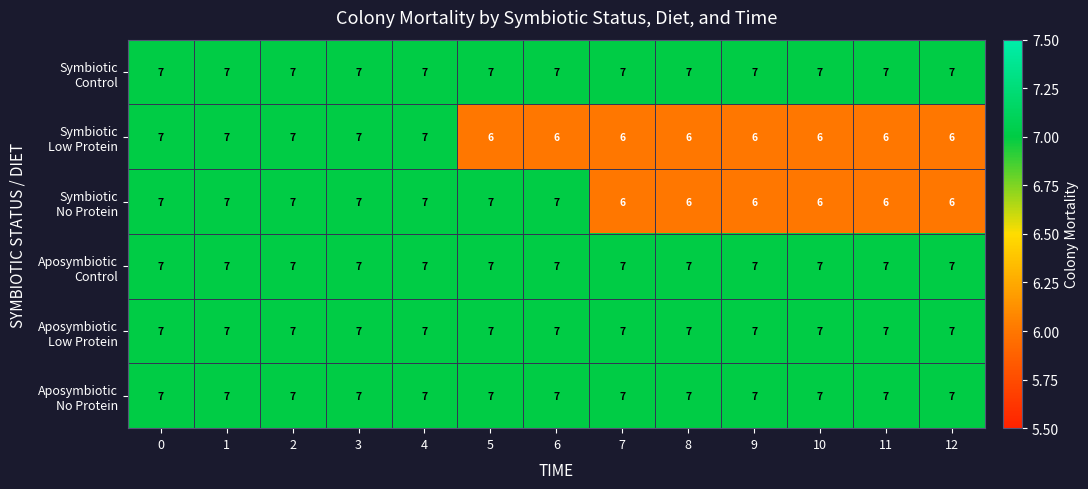

What is the total value across all series at 4?

42